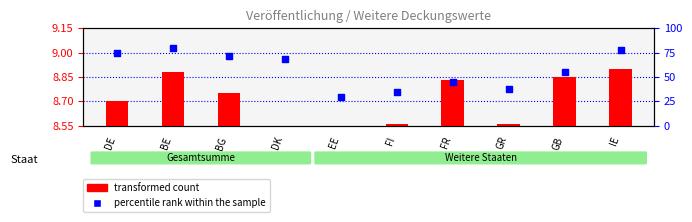

At which category is the sum across all series the highest?

BE